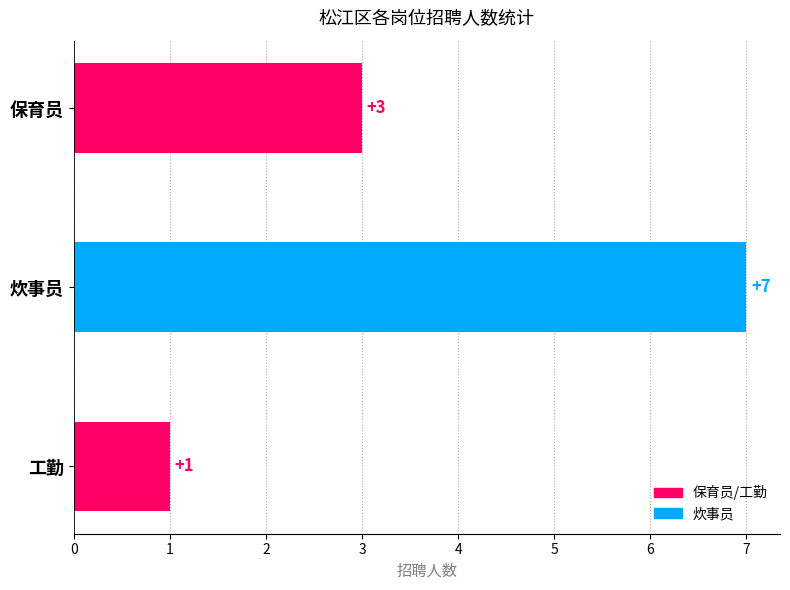

What is the smallest value displayed?

1